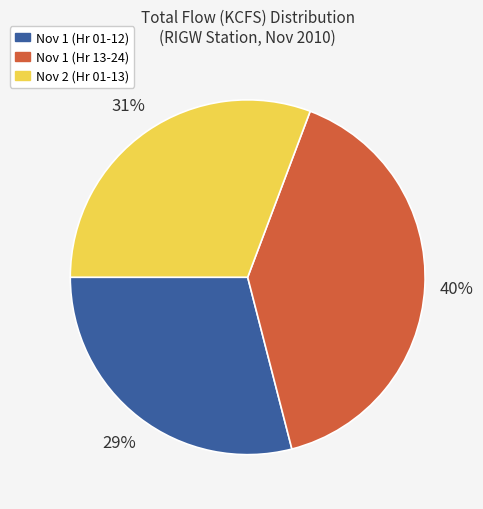

To the nearest percent, what is the difference between the largest and smallest slice percentages?

11%